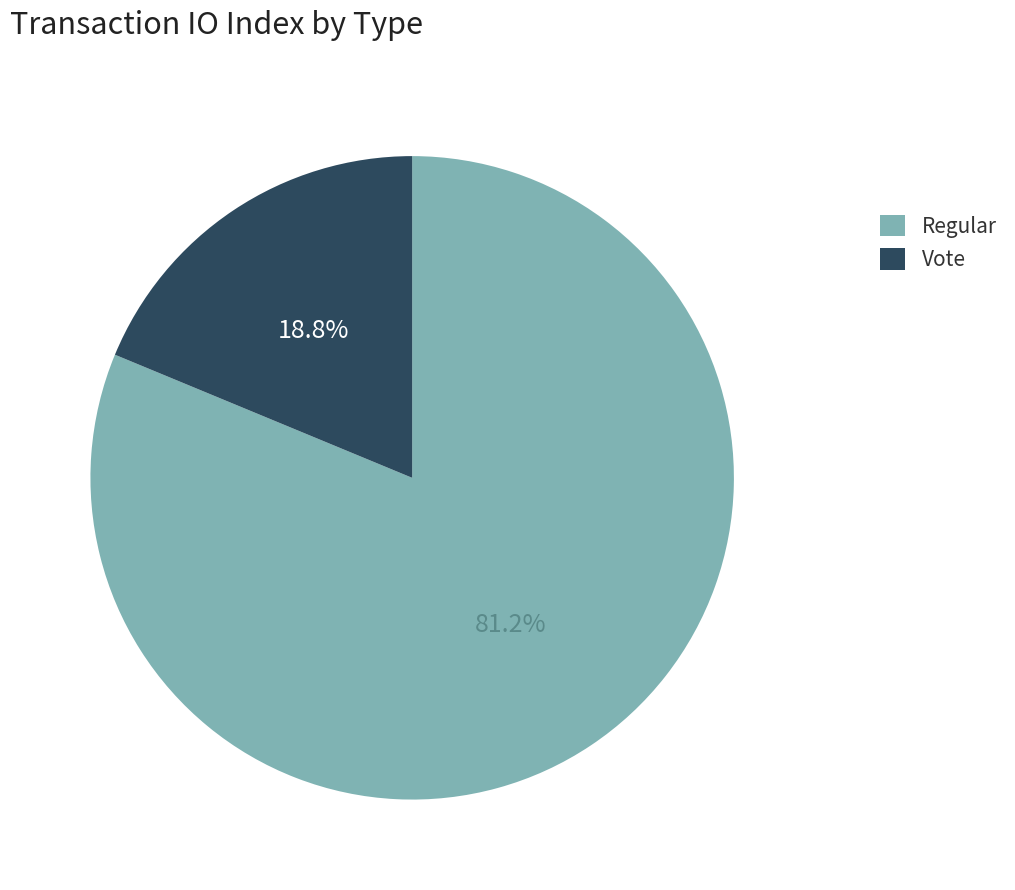

Which category has the smallest portion of the pie?

Vote